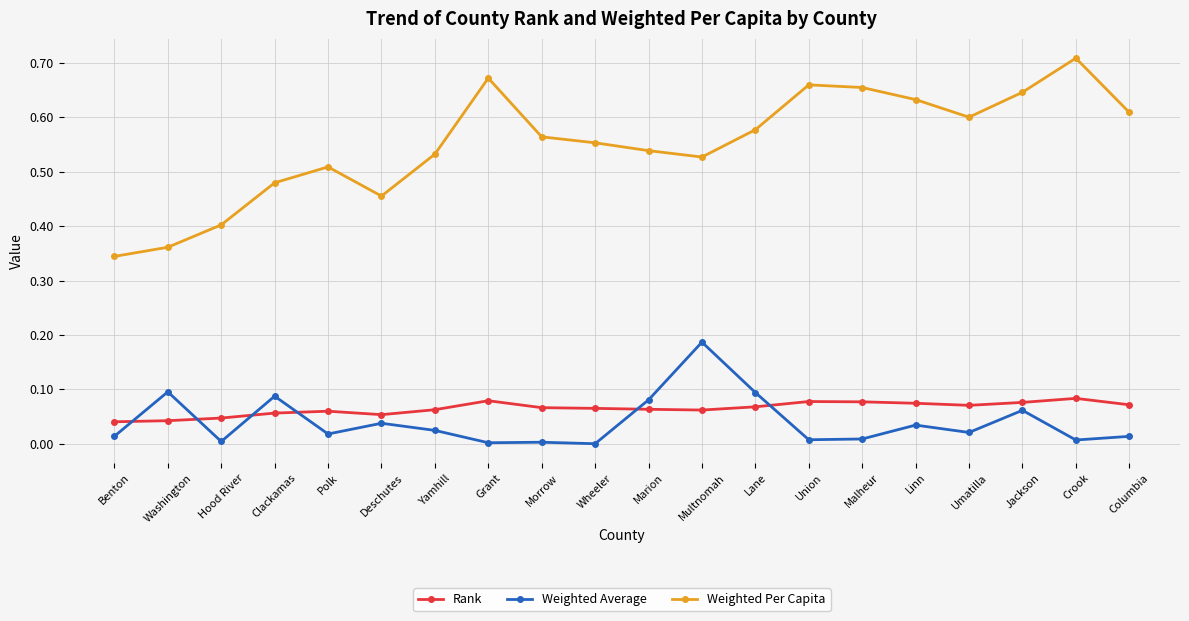

True or false: Rank has more than 2 points higher than both neighbors.

True